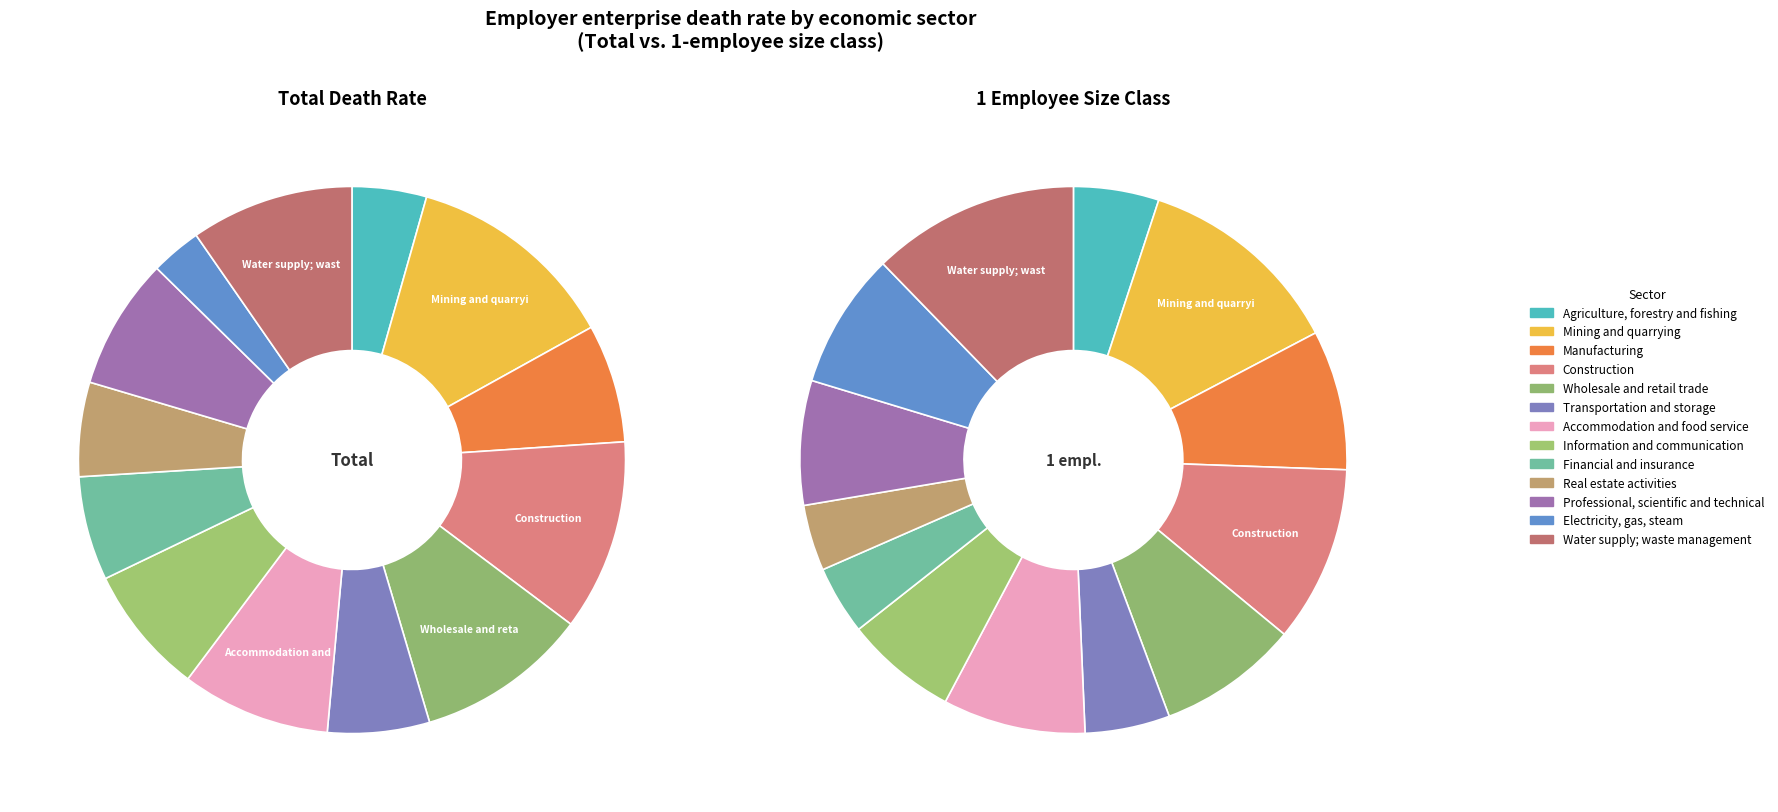

Rank the categories by value from highest to lowest.

Mining and quarrying, Construction, Wholesale and retail trade, Water supply; waste management, Accommodation and food service, Professional, scientific and technical, Information and communication, Manufacturing, Financial and insurance, Transportation and storage, Real estate activities, Agriculture, forestry and fishing, Electricity, gas, steam